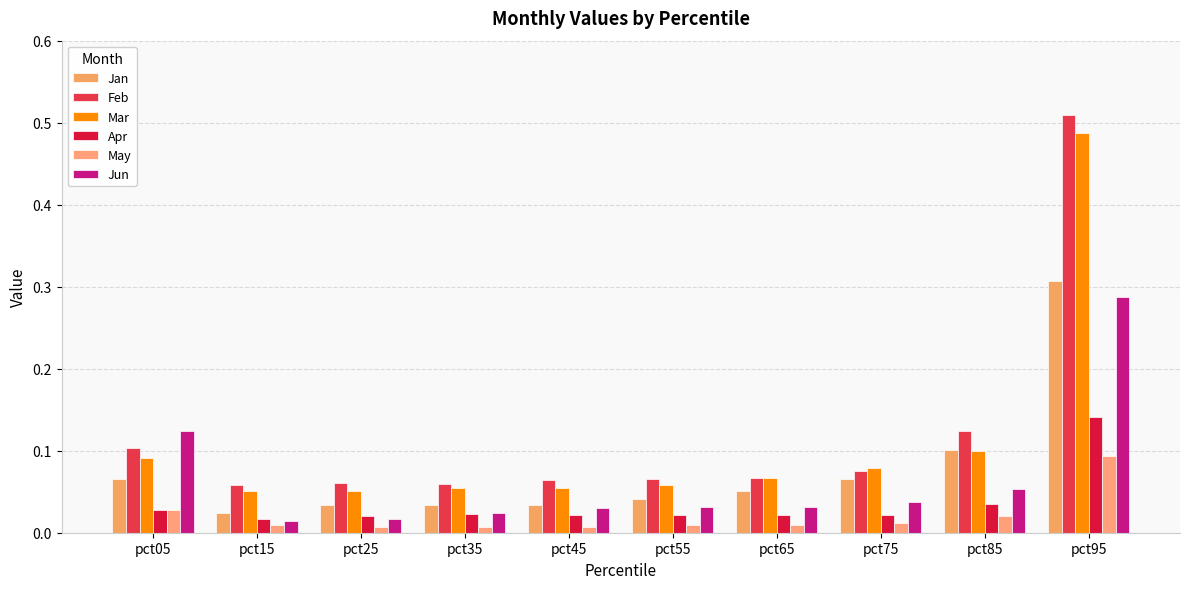

What is the total value across all series at pct05?

0.4